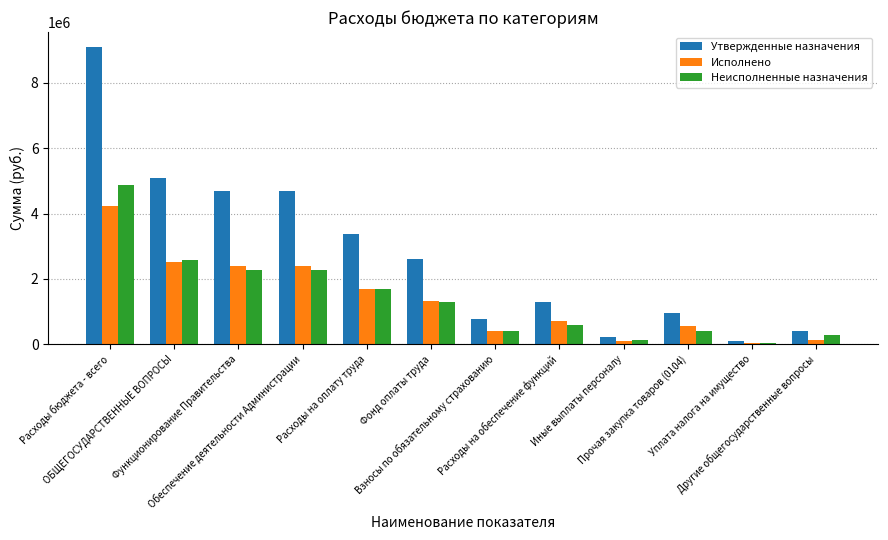

What is the greatest value displayed?

9102564.7